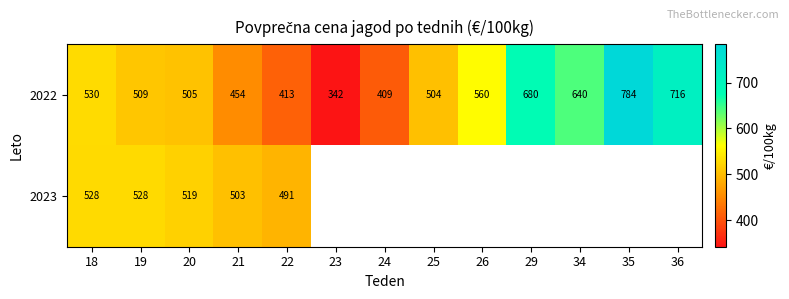

The 2022 series shows 509 at 19. True or false?

True